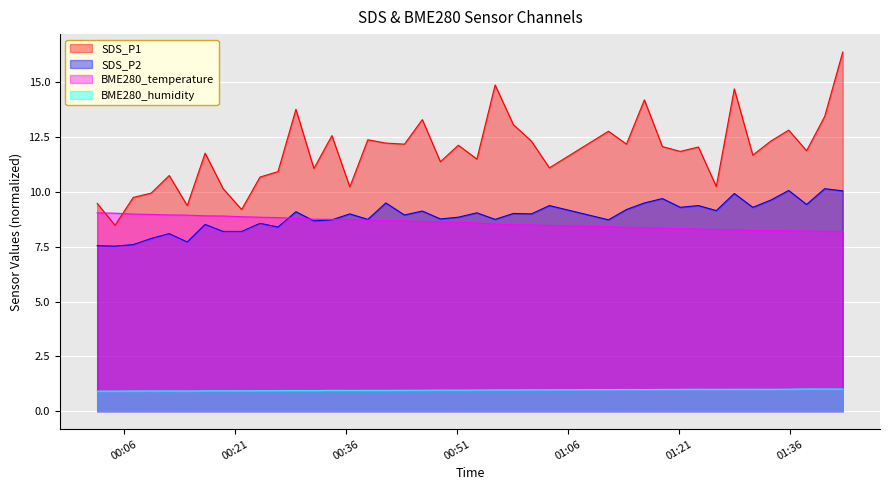

True or false: BME280_humidity and BME280_temperature cross at least once.

False